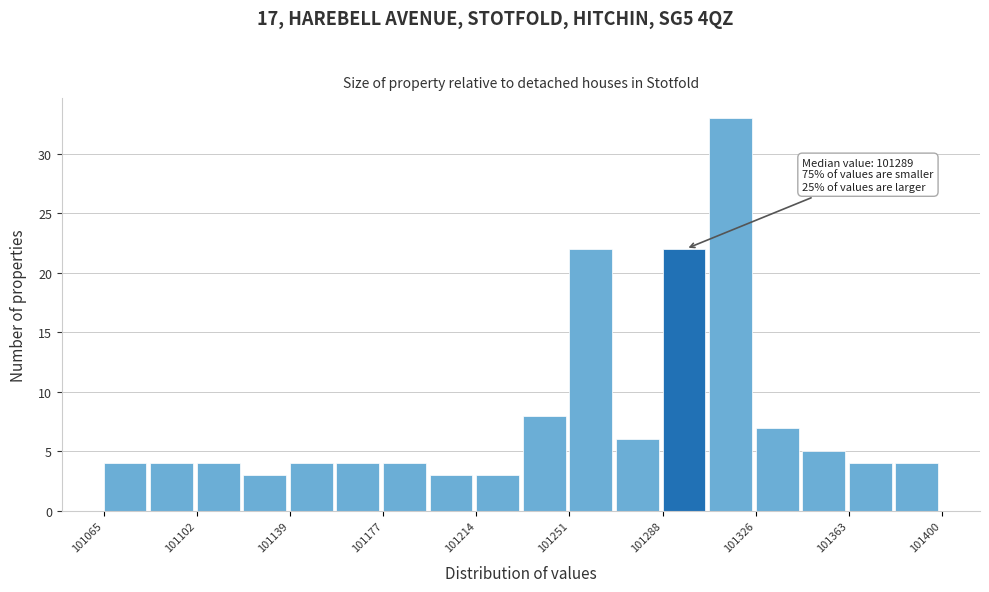

Read against the x-axis, roughly where is the centre of the tallest bar?

101315